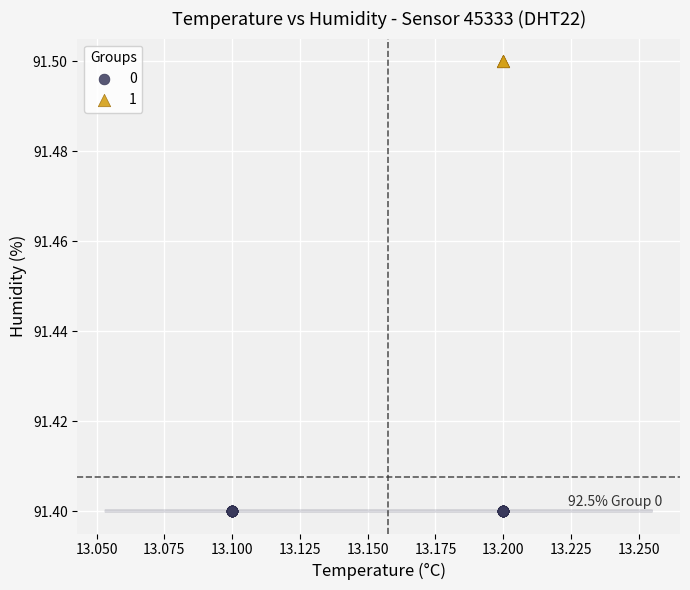

Which series contains the highest Y value?

1